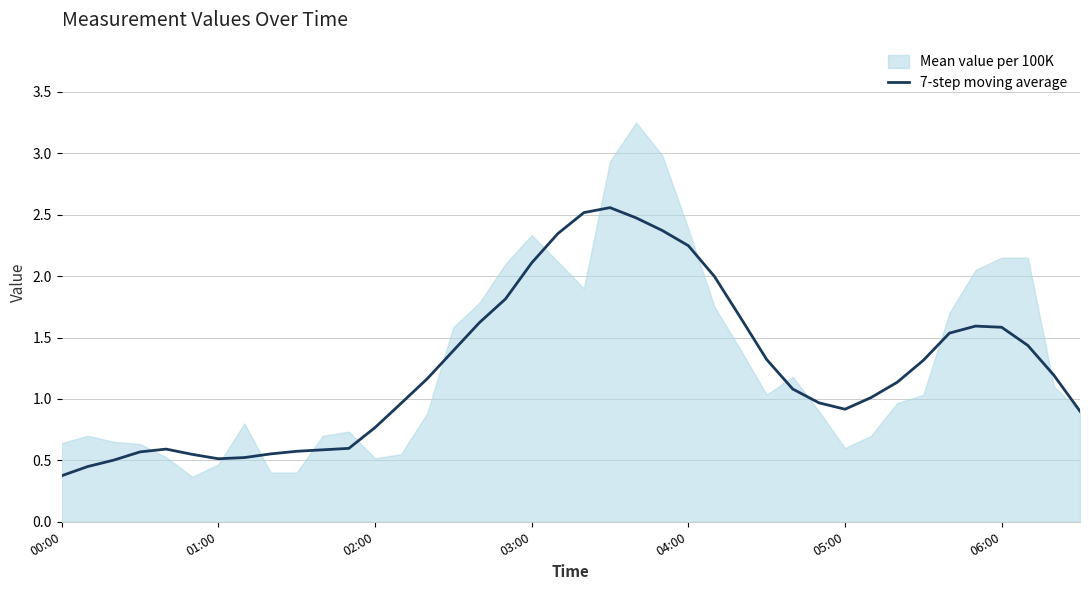

How many distinct data groups are displayed?

2